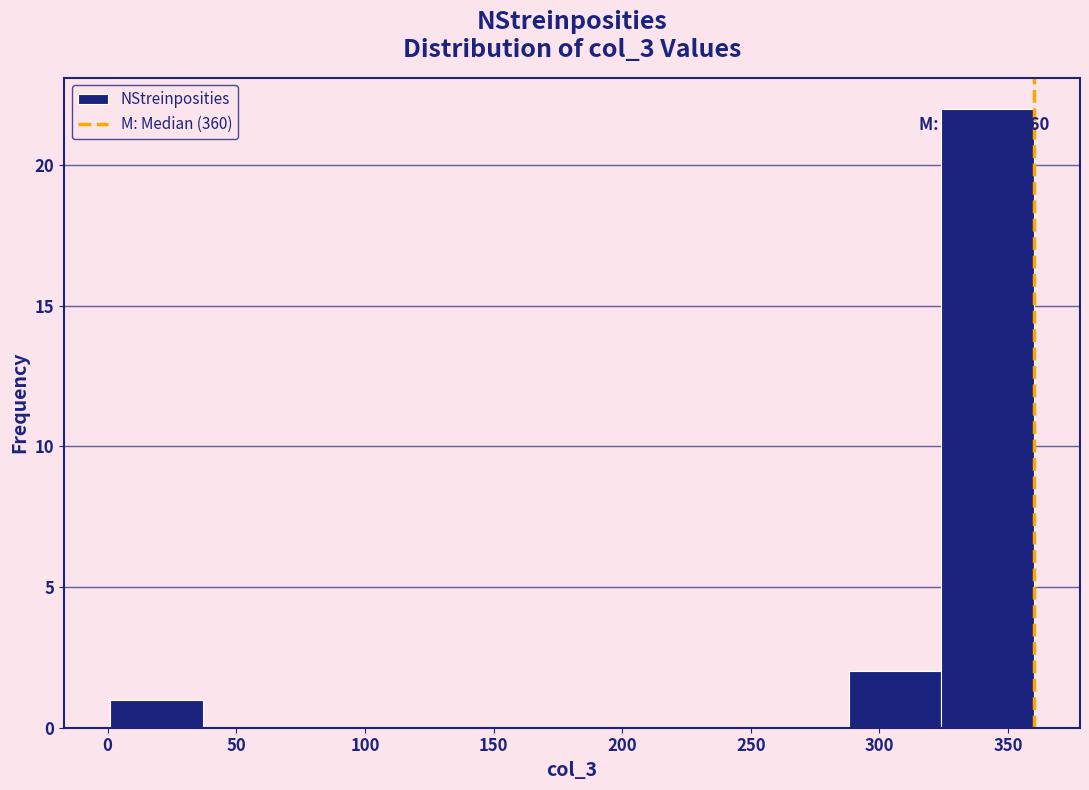

Over which range of the x-axis is the bar tallest?

325 to 360